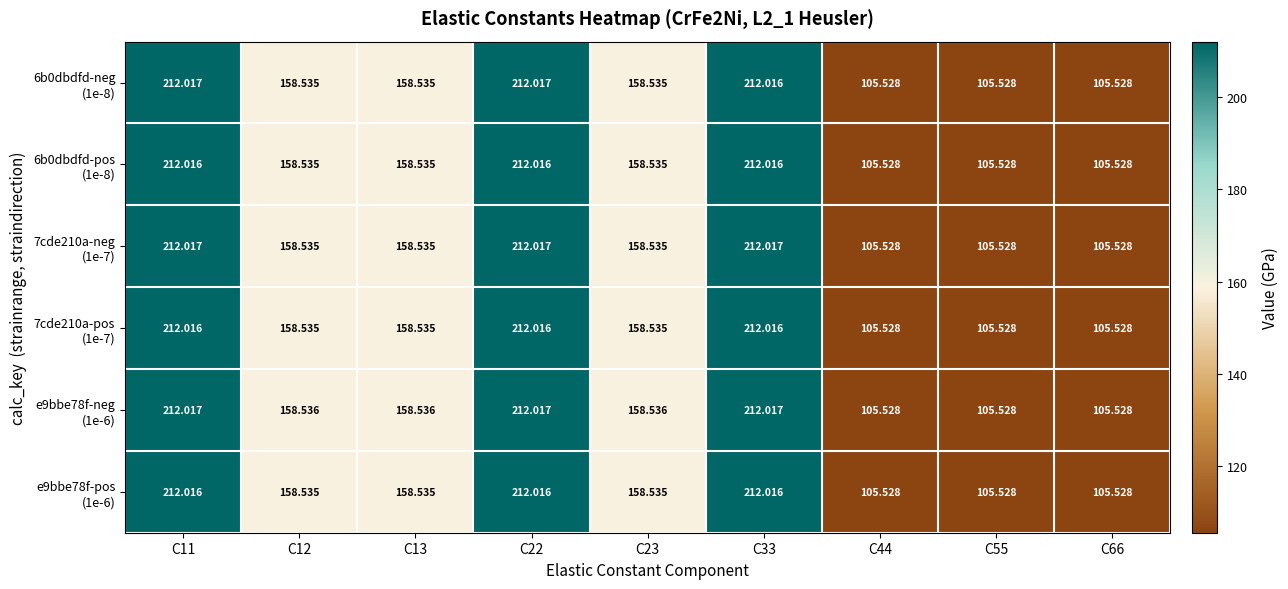

Count the number of data series in this chart.

6